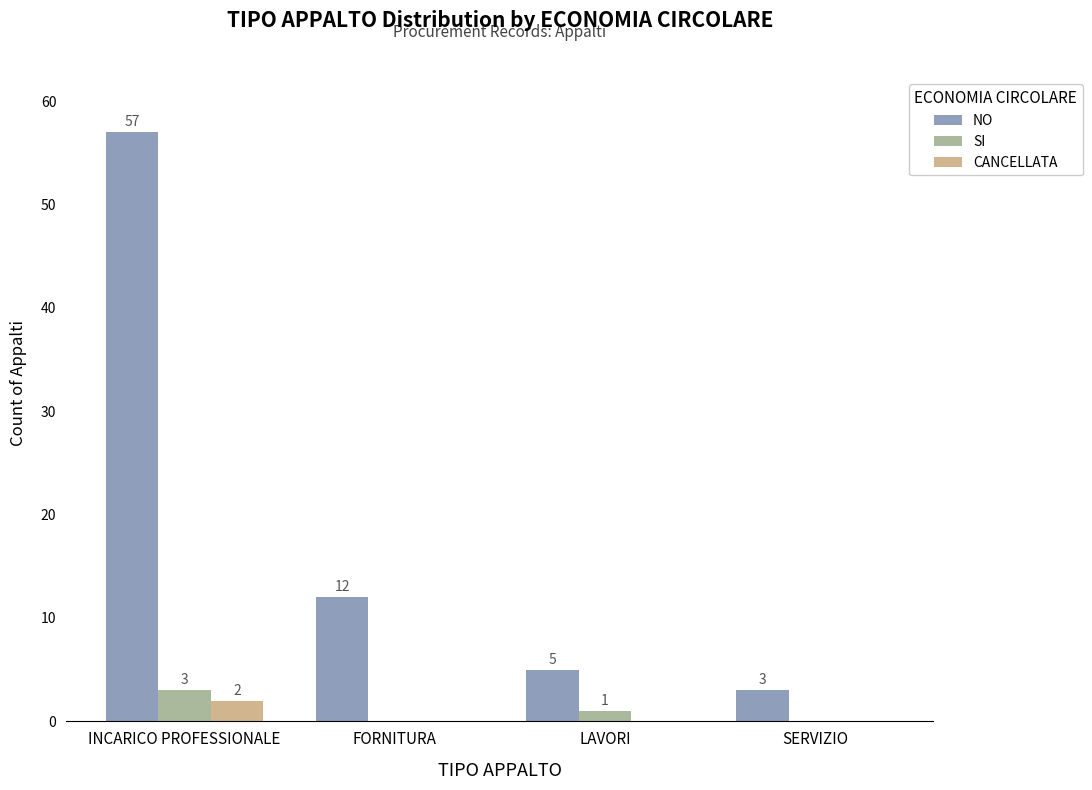

Between FORNITURA and LAVORI, which series saw the biggest shift?

NO